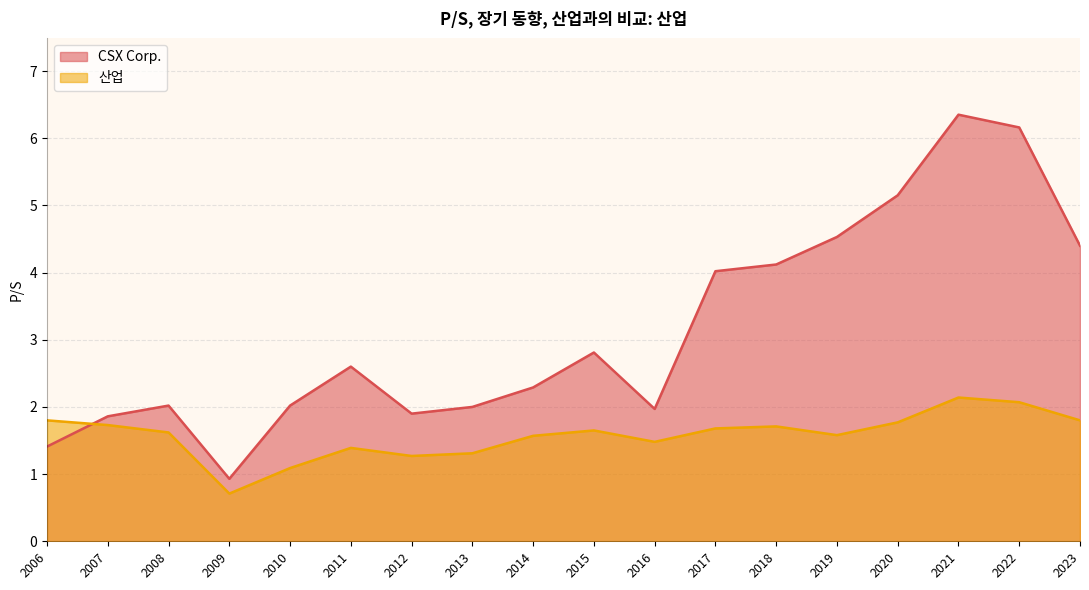

What is the difference between the maximum and minimum values in the CSX Corp. series?

5.4